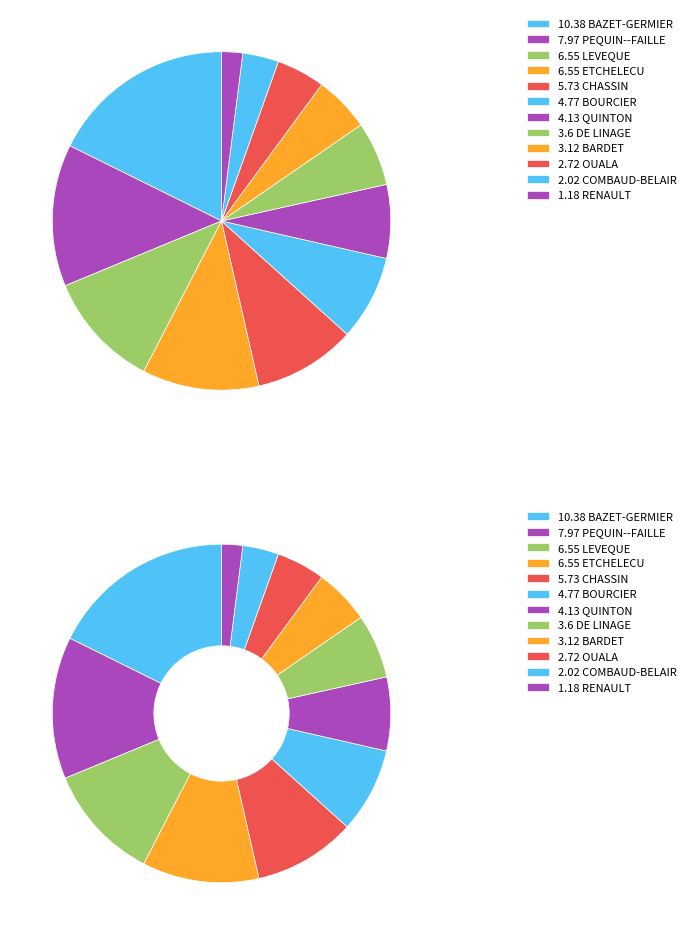

How many segments does this pie chart have?

12